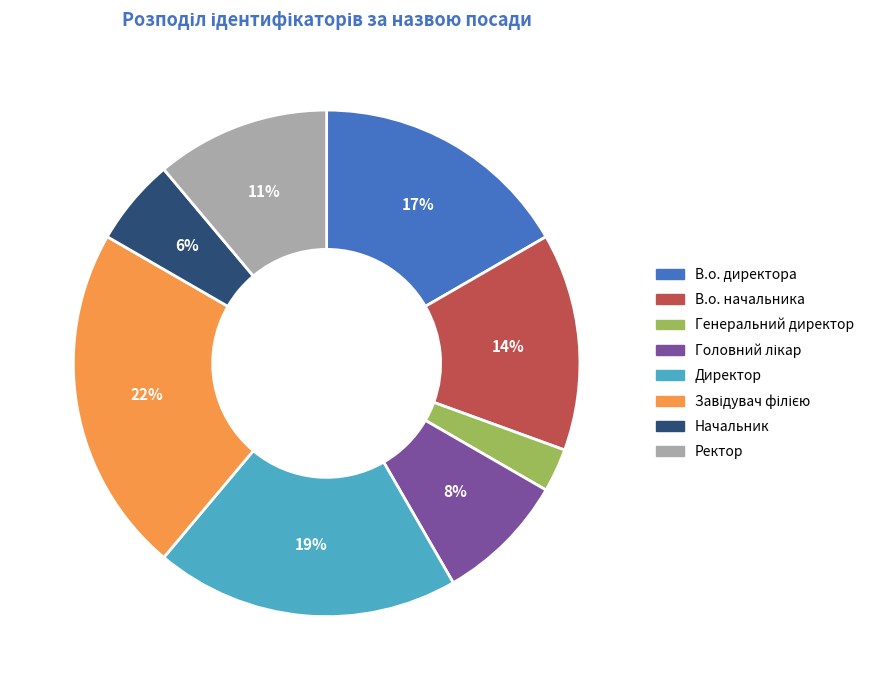

Is it true that Начальник is 1% of the pie?

False